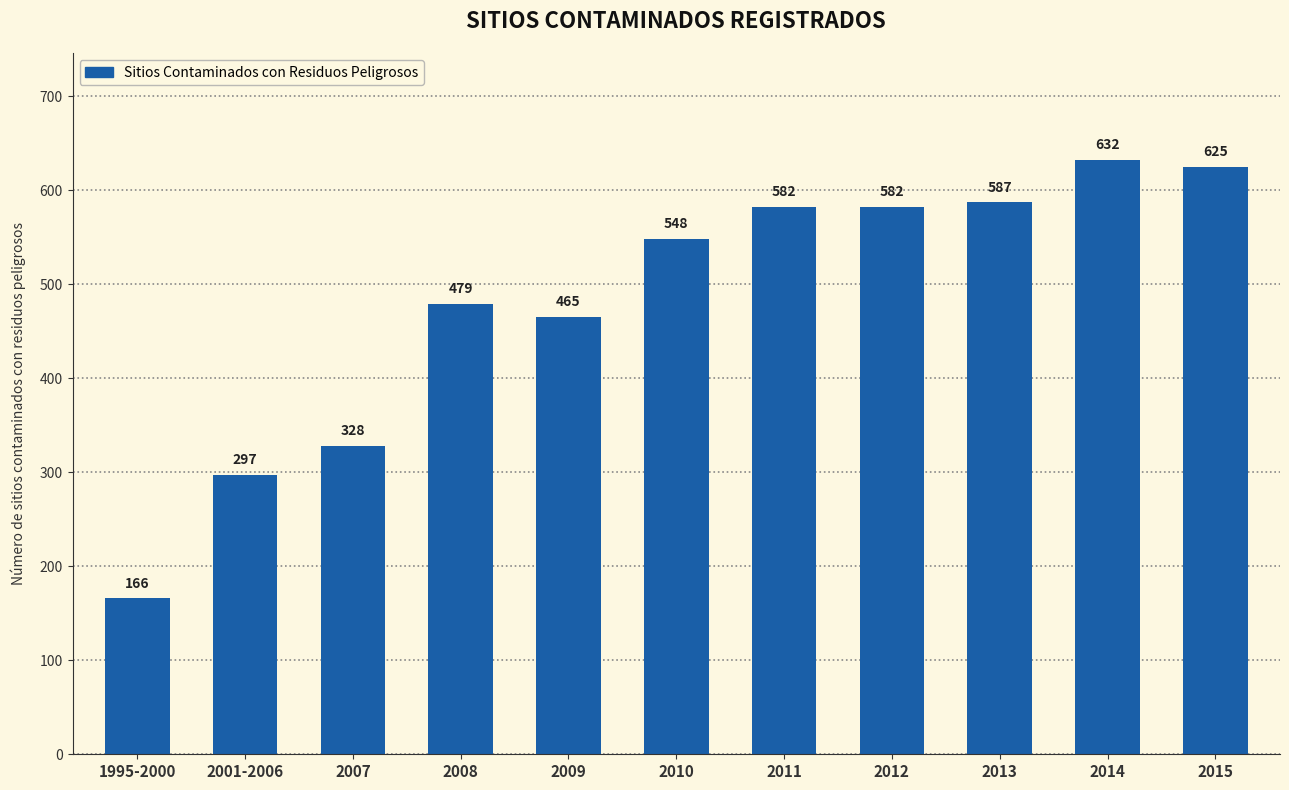

Where is the data nearest to the value 399?

2009